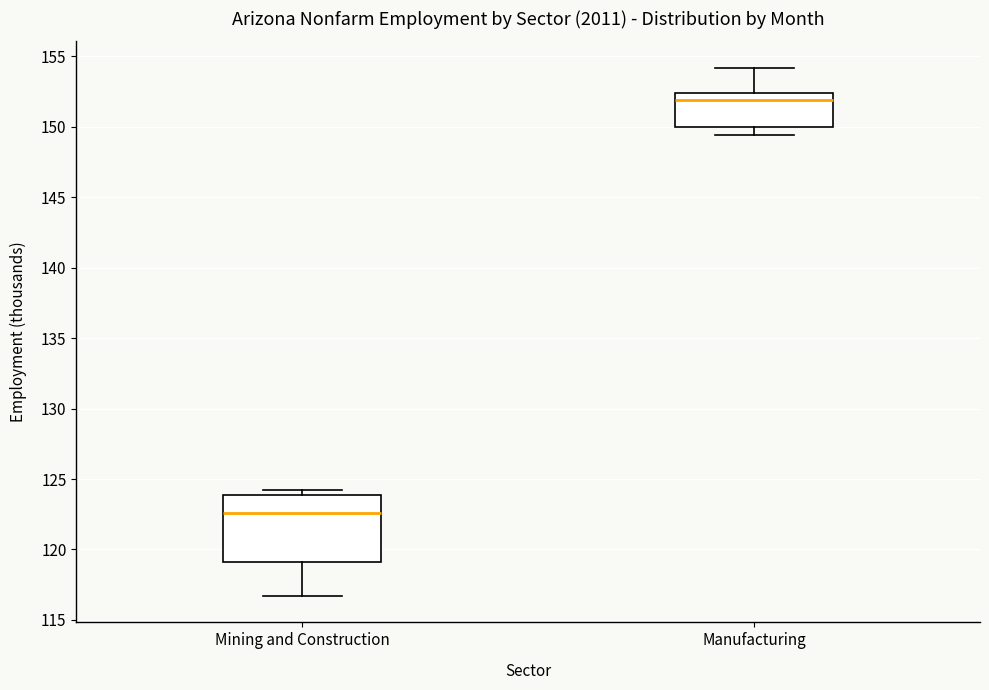

Which box is the tallest, from its lower edge to its upper edge?

Mining and Construction